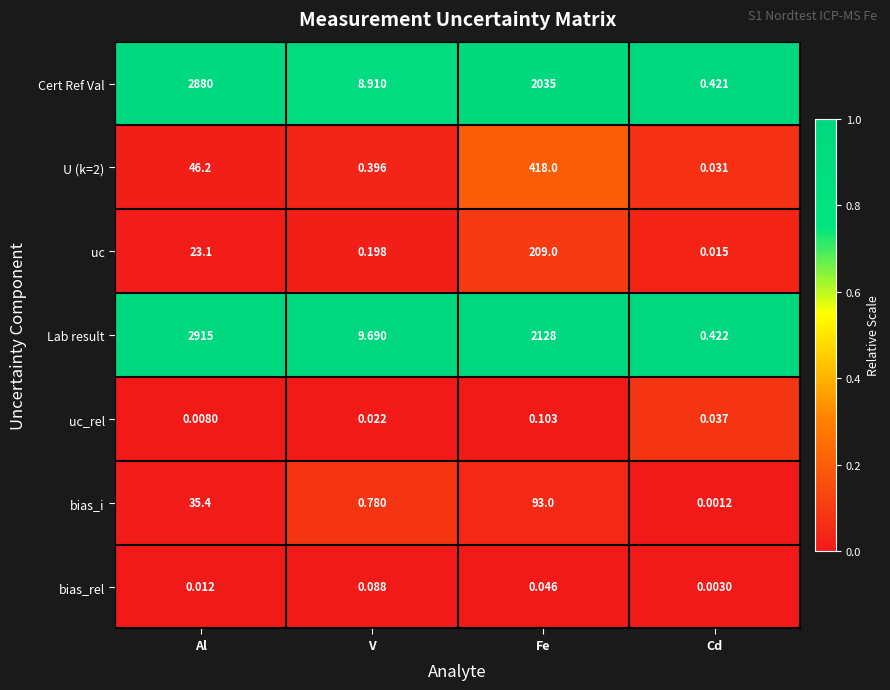

Is the value of bias_rel at Al greater than the value of uc at Cd?

No